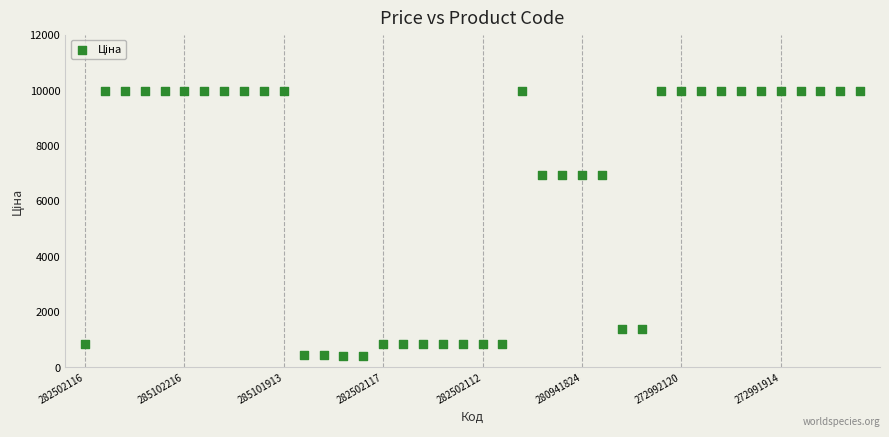

What is the range of Y values (max minus min)?

9558.4